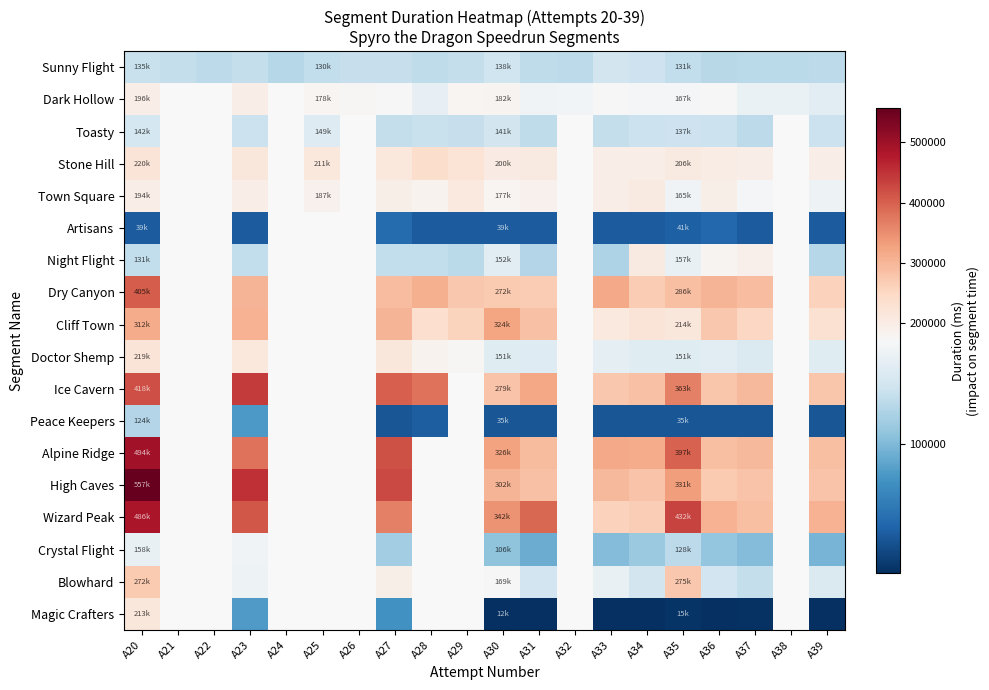

List the labels in order of Dark Hollow value, largest first.

A20, A21, A22, A23, A24, A30, A25, A29, A26, A33, A27, A36, A34, A35, A32, A31, A38, A37, A28, A39